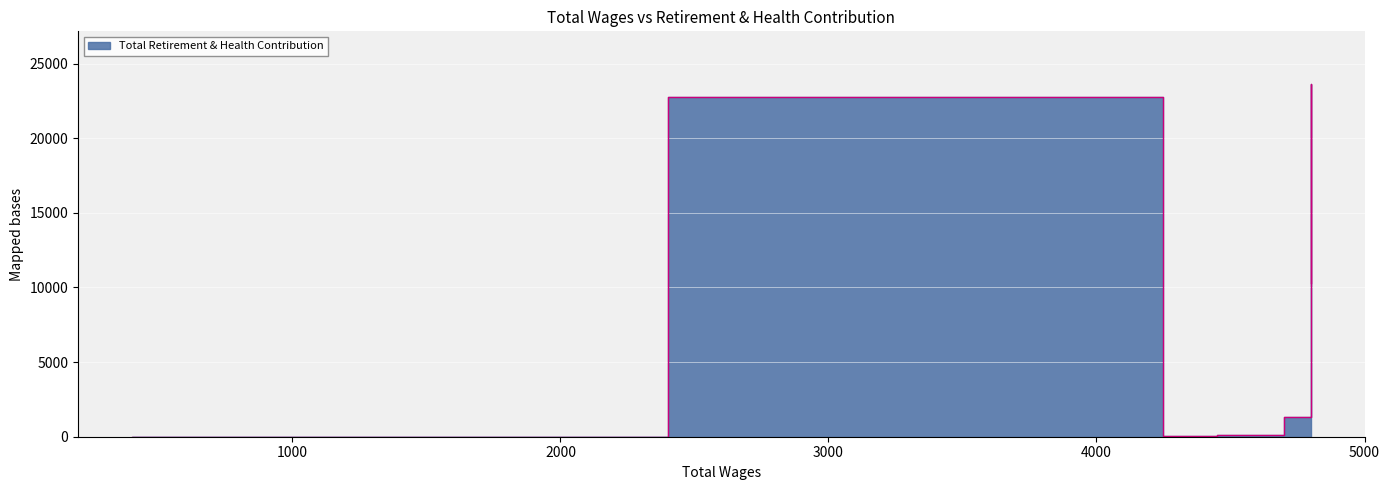

What is the difference between the values at 400.0 and 4600.0?

90